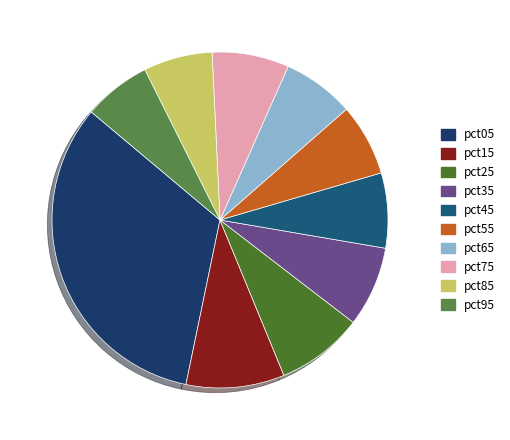

What is the largest slice in the pie chart?

pct05